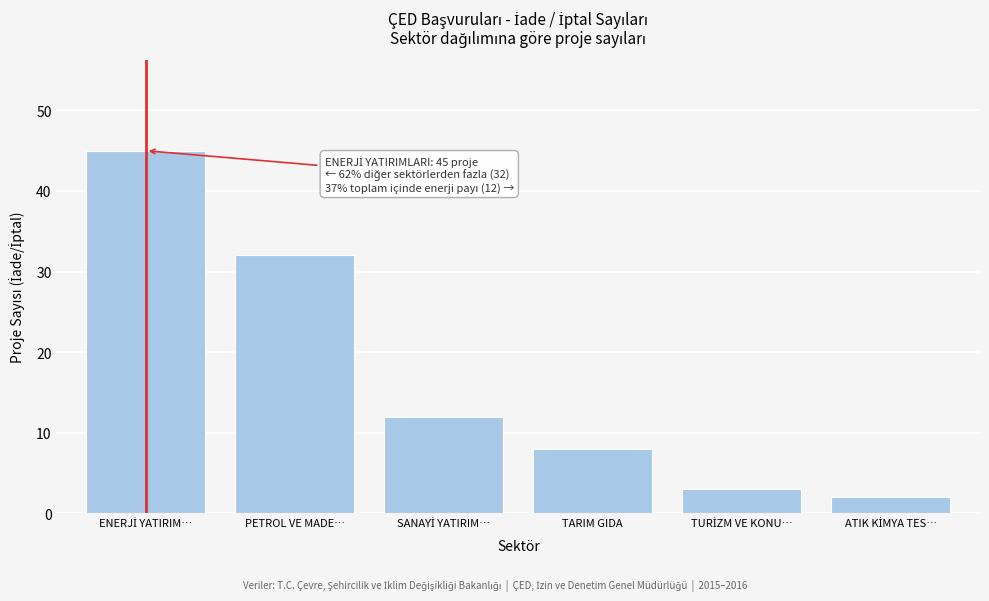

Reading right to left, transcribe all the data shown in this chart.

2	3	8	12	32	45